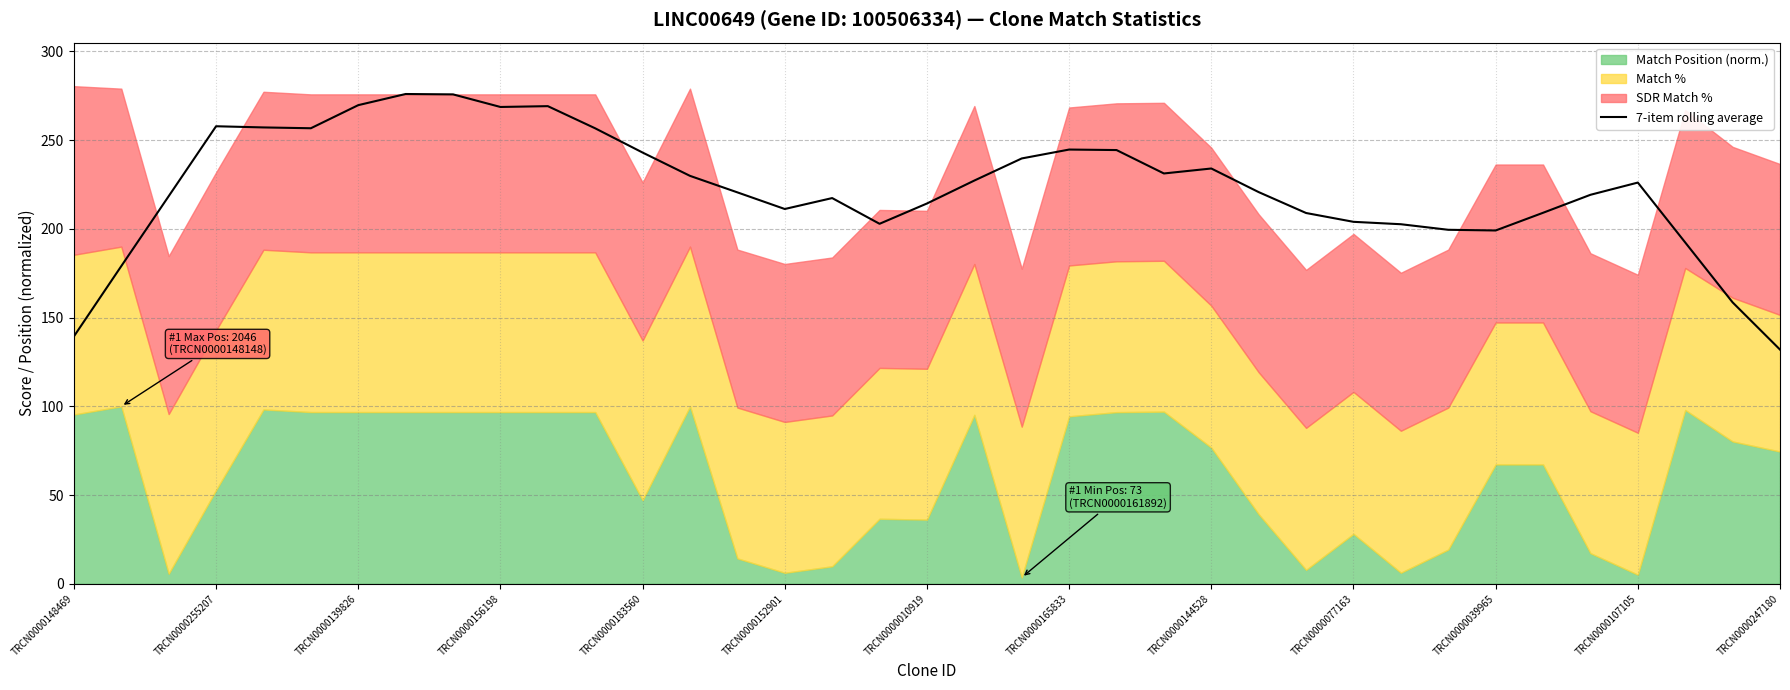

At which label does 7-item rolling average reach its minimum?

TRCN0000247180